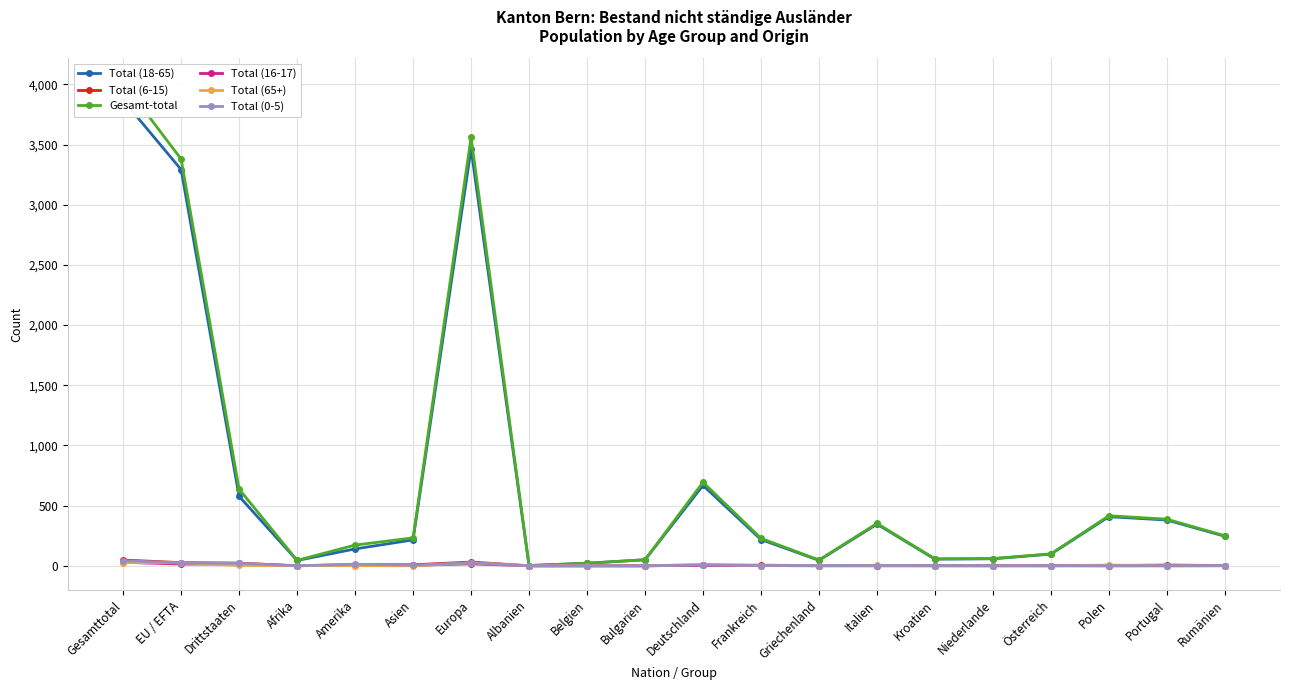

What is the difference between the maximum and minimum values in the Total (6-15) series?

48